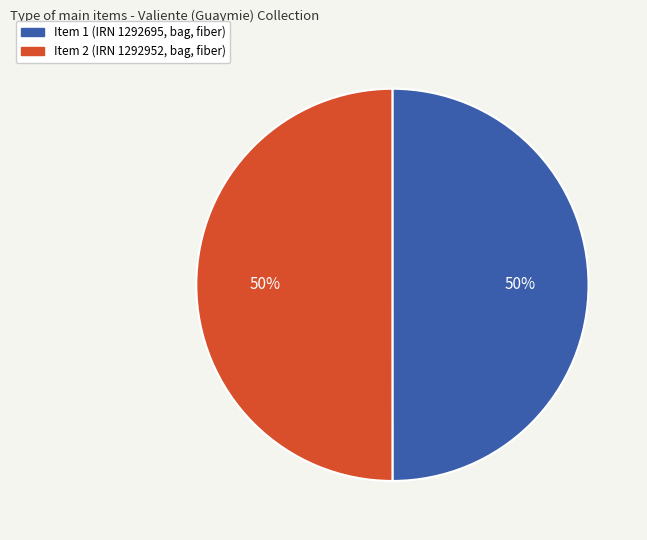

How many segments does this pie chart have?

2